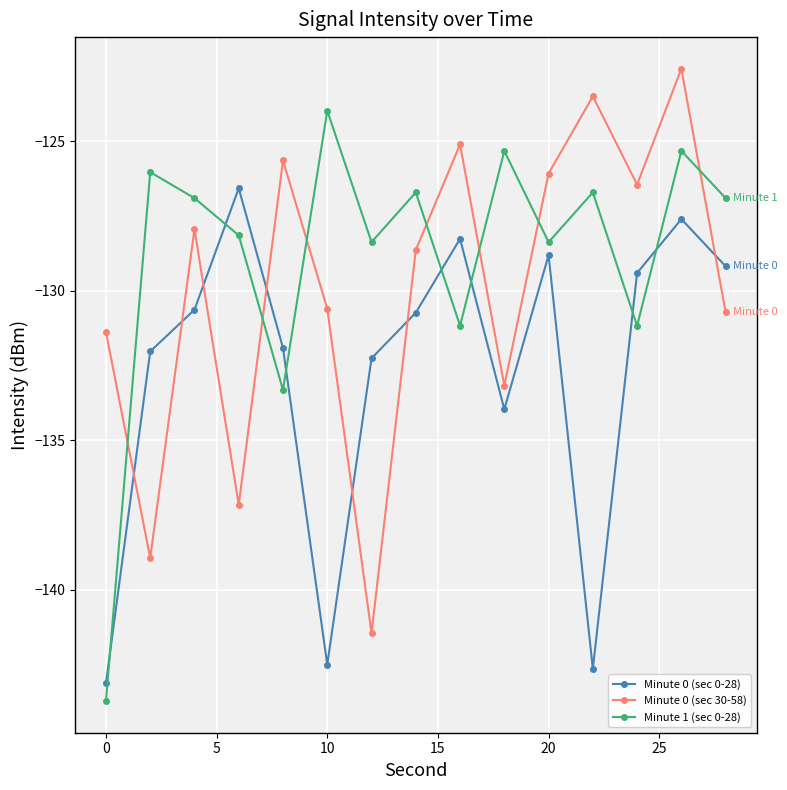

Count the number of data series in this chart.

3